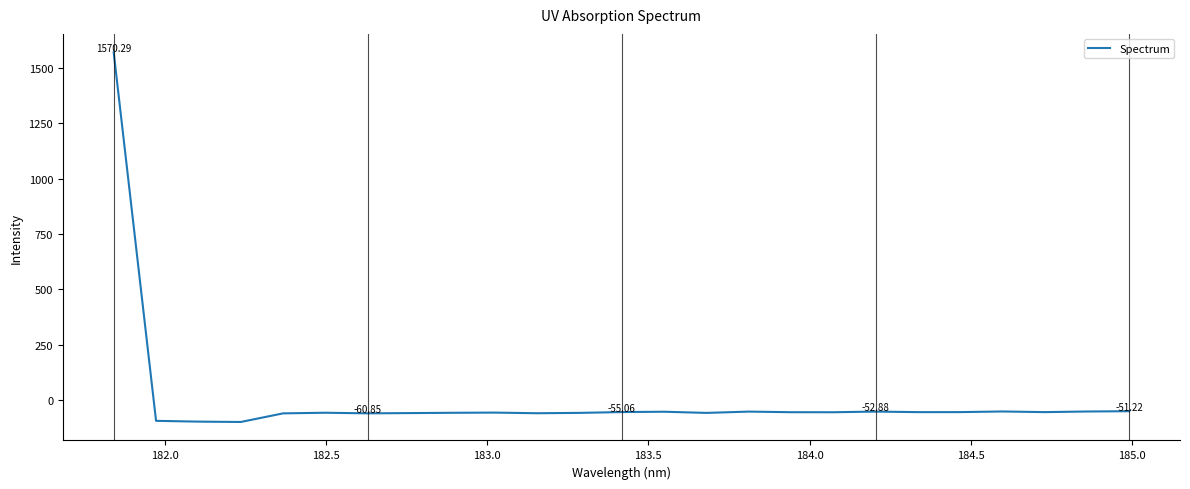

Does the chart have visible grid lines?

No